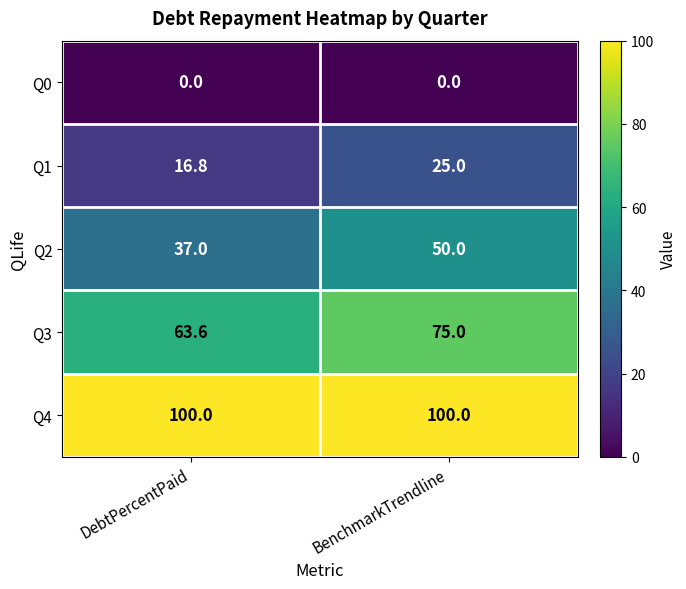

At how many categories does at least one series exceed 65?

2